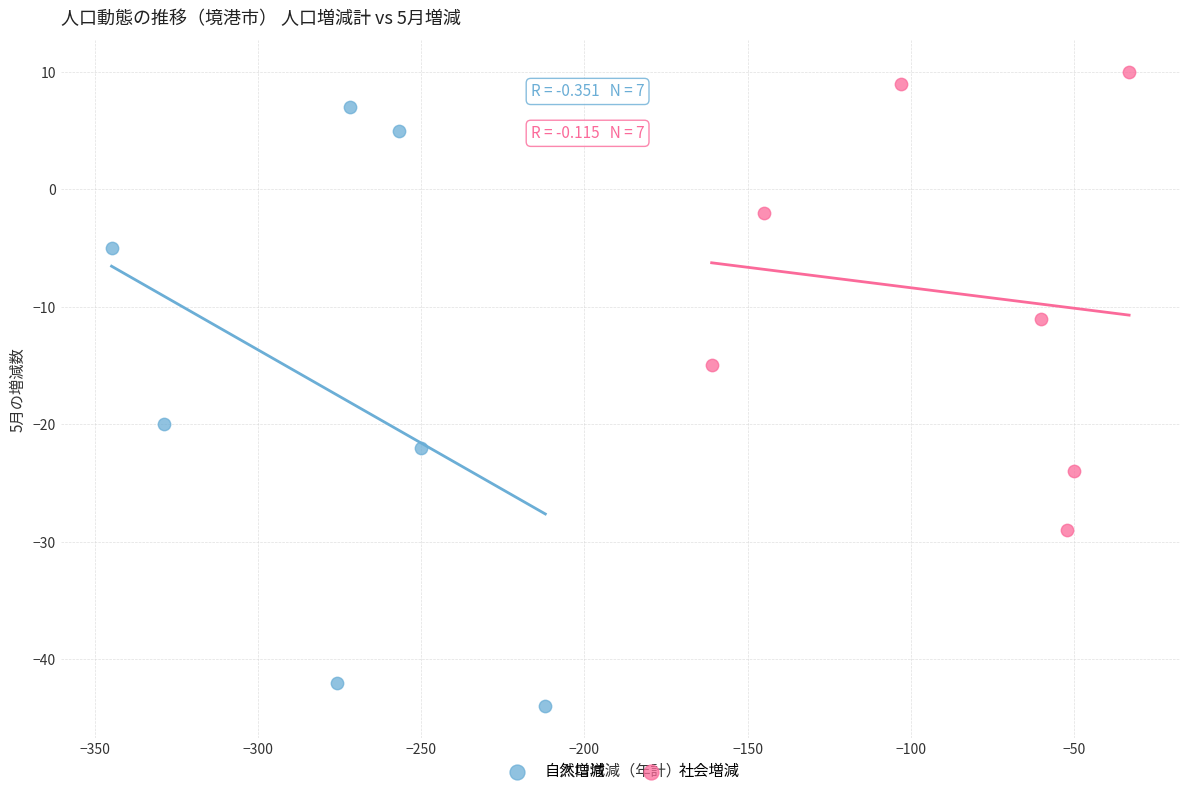

Which series contains the highest Y value?

社会増減